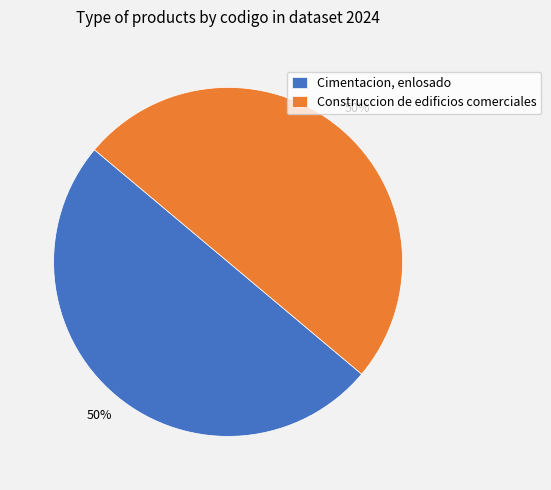

Count the number of slices in the pie.

2